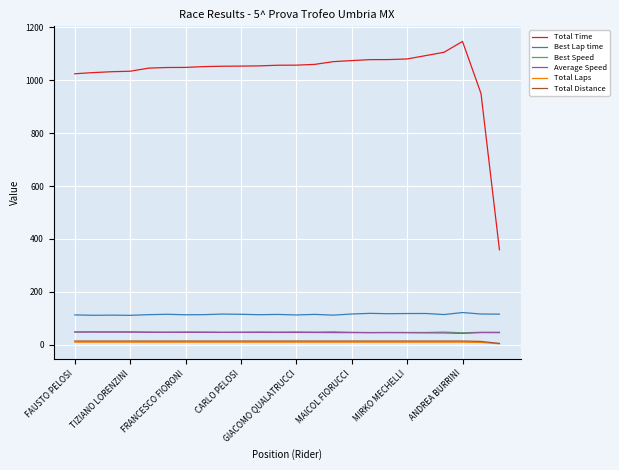

Which series has the largest range (max minus min)?

Total Time